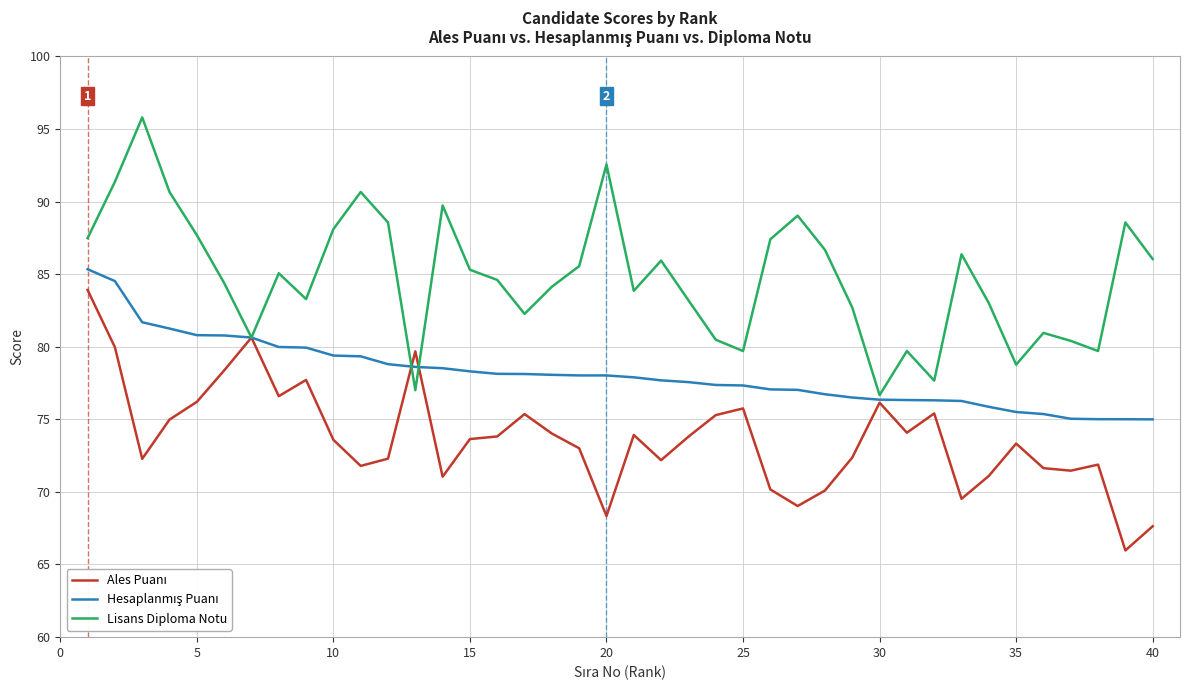

What is the maximum value for Lisans Diploma Notu?

95.8